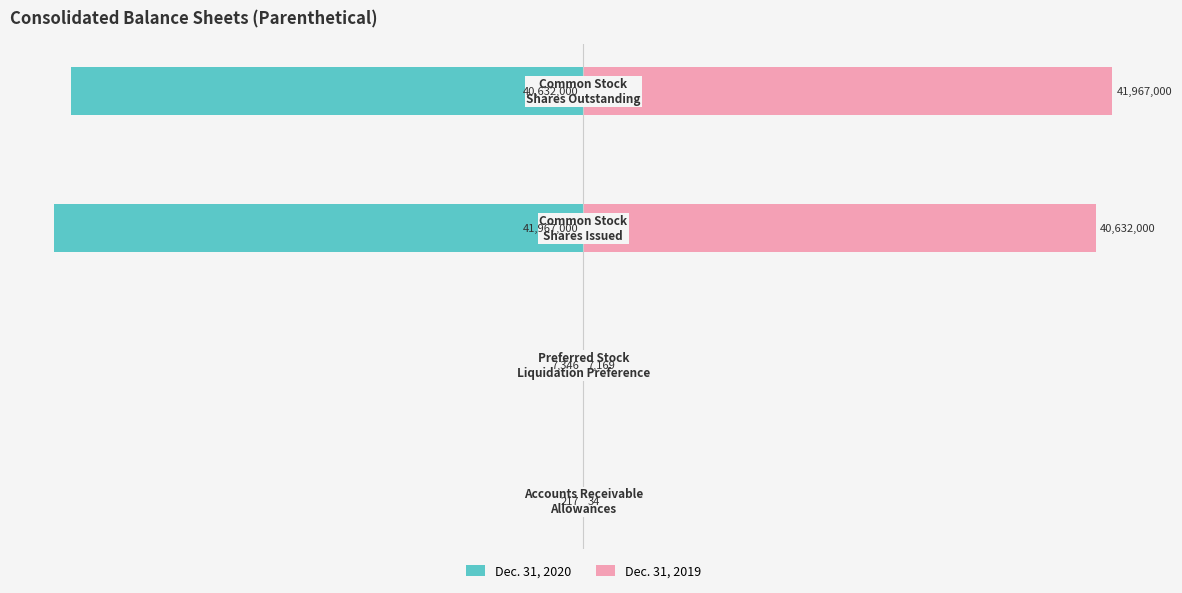

How many bars are there in each group?

2